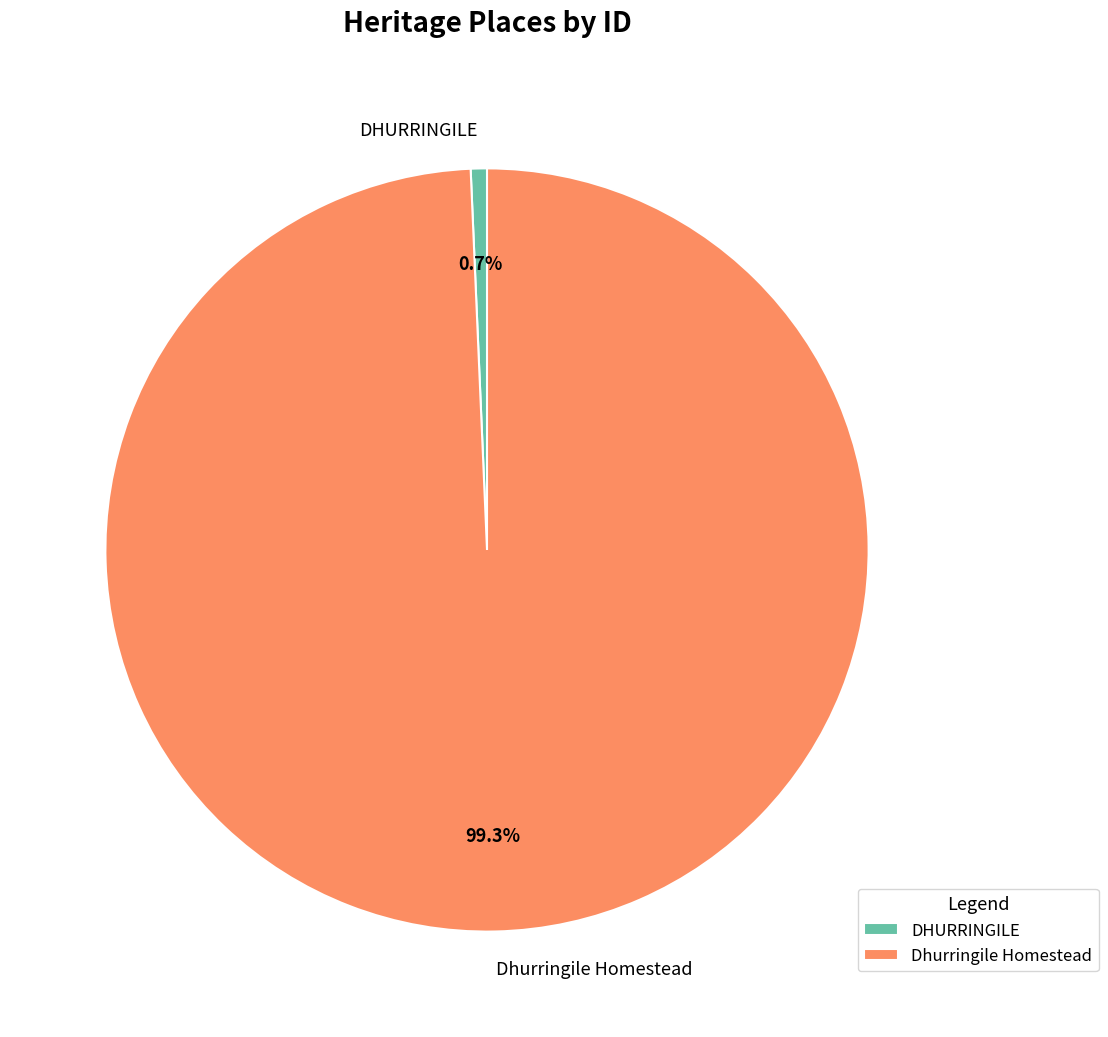

Is DHURRINGILE the majority of the pie?

No